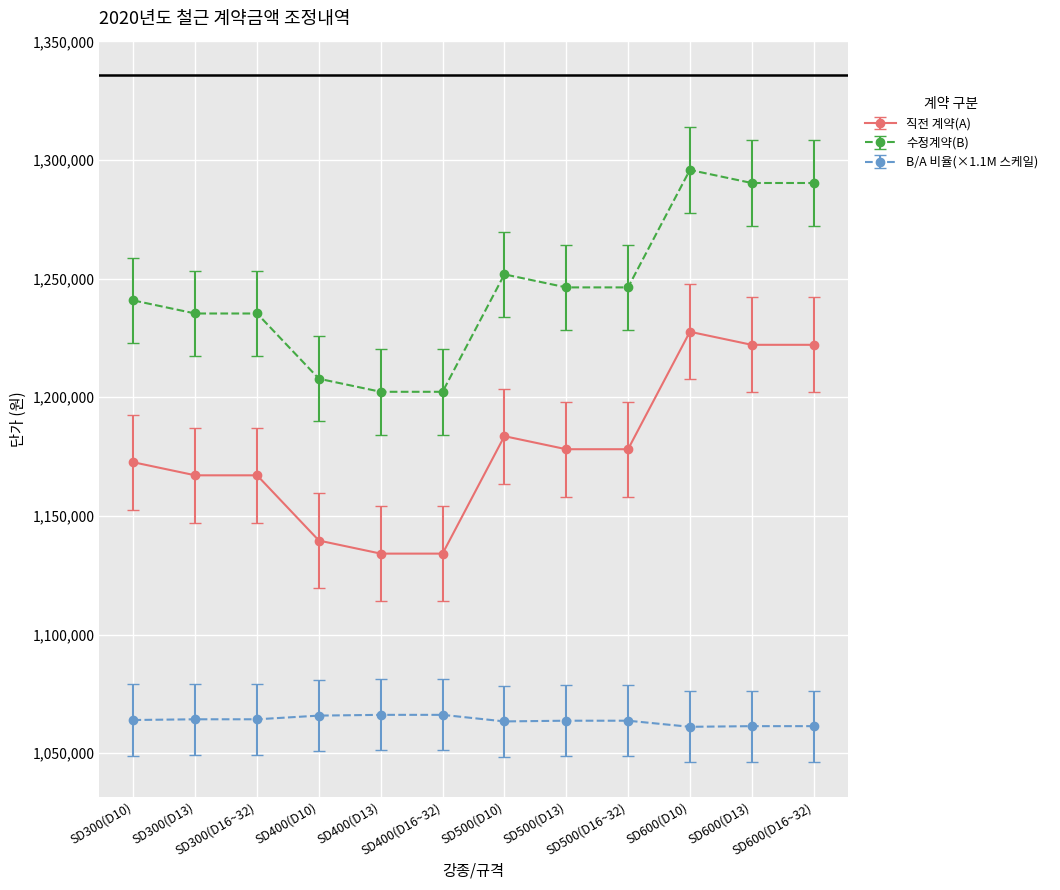

List the series in order of their peak value, highest first.

수정계약(B), 직전 계약(A), B/A 비율(×1.1M 스케일)